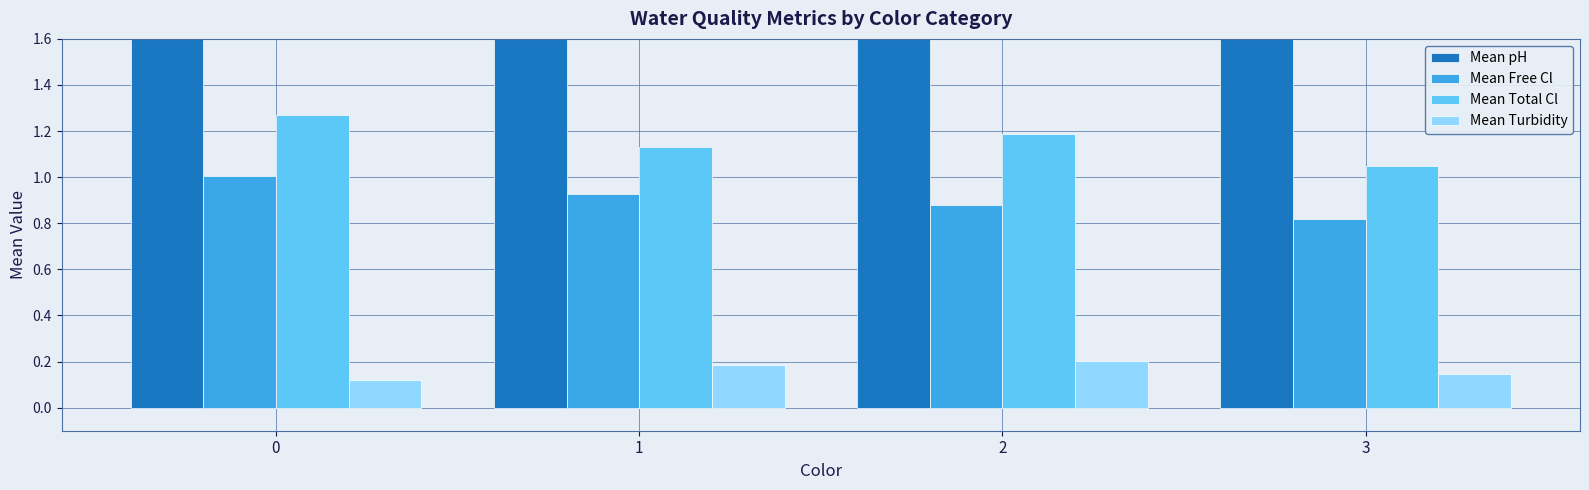

Which series has the largest range (max minus min)?

Mean pH